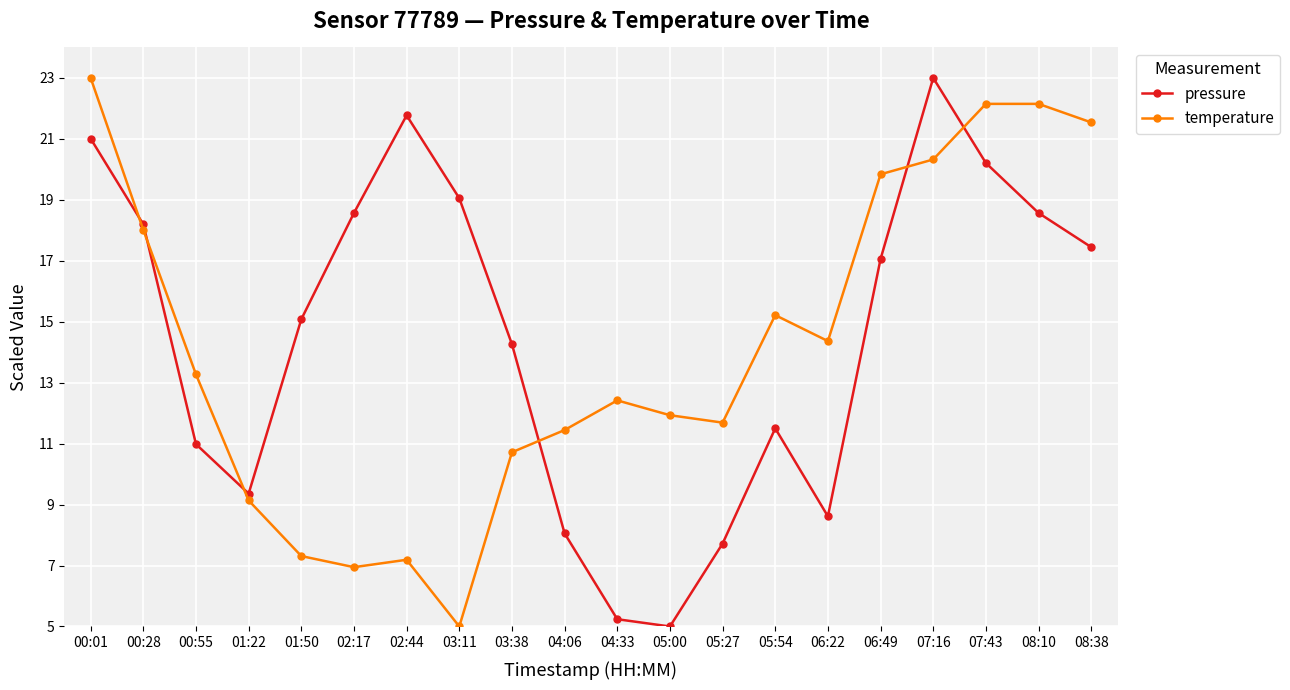

What is the average value of the pressure series?

14.5